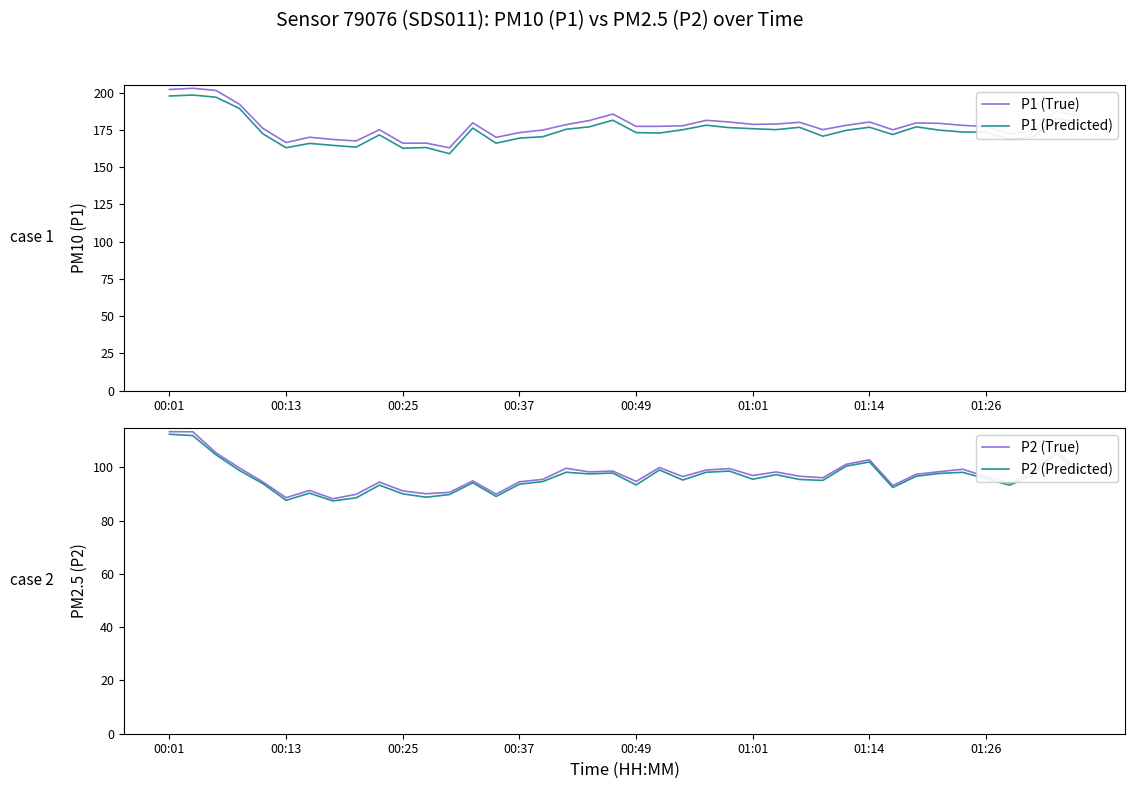

What is the maximum value for P1 (True)?

203.1